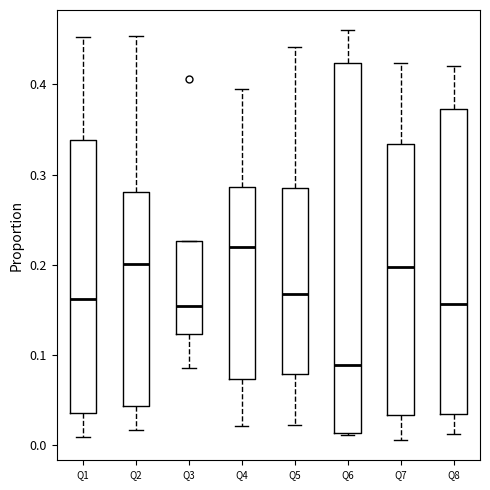

Reading left to right, read every box against the y-axis: the position of its median line, the range the box covers, and the ends of its whiskers. The values are not printed on the chart, so give them approximately, as read against the axis.

Q1: median 0.16, box 0.04 to 0.34, whiskers 0.01 to 0.45
Q2: median 0.20, box 0.04 to 0.28, whiskers 0.02 to 0.45
Q3: median 0.15, box 0.12 to 0.23, whiskers 0.08 to 0.23
Q4: median 0.22, box 0.07 to 0.29, whiskers 0.02 to 0.39
Q5: median 0.17, box 0.08 to 0.29, whiskers 0.02 to 0.44
Q6: median 0.09, box 0.01 to 0.42, whiskers 0.01 to 0.46
Q7: median 0.20, box 0.03 to 0.33, whiskers 0.01 to 0.42
Q8: median 0.16, box 0.03 to 0.37, whiskers 0.01 to 0.42